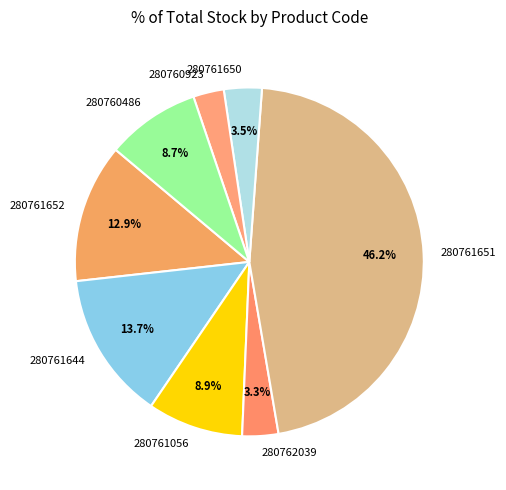

To the nearest percent, what portion does 280761651 represent?

46%